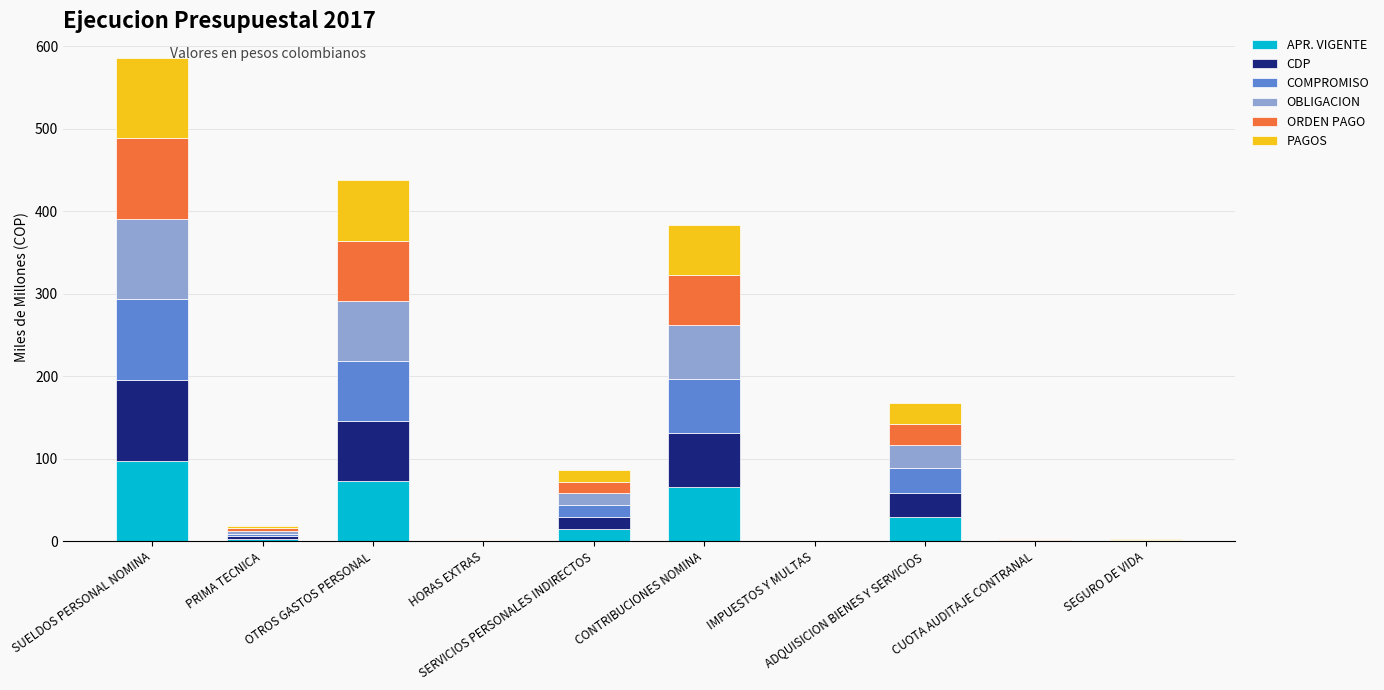

What is the highest value of the APR. VIGENTE series?

97.7